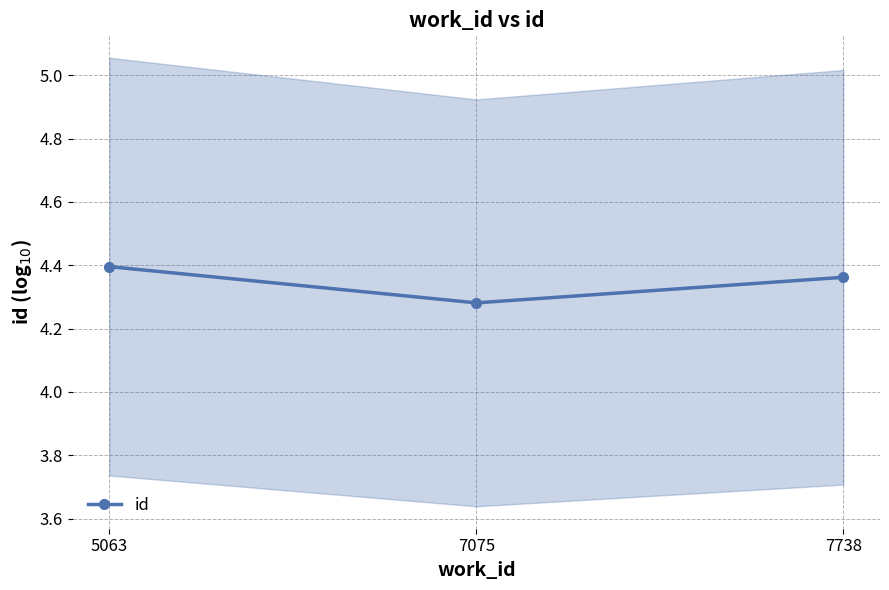

True or false: the data shows 6.8 at 5063.

False